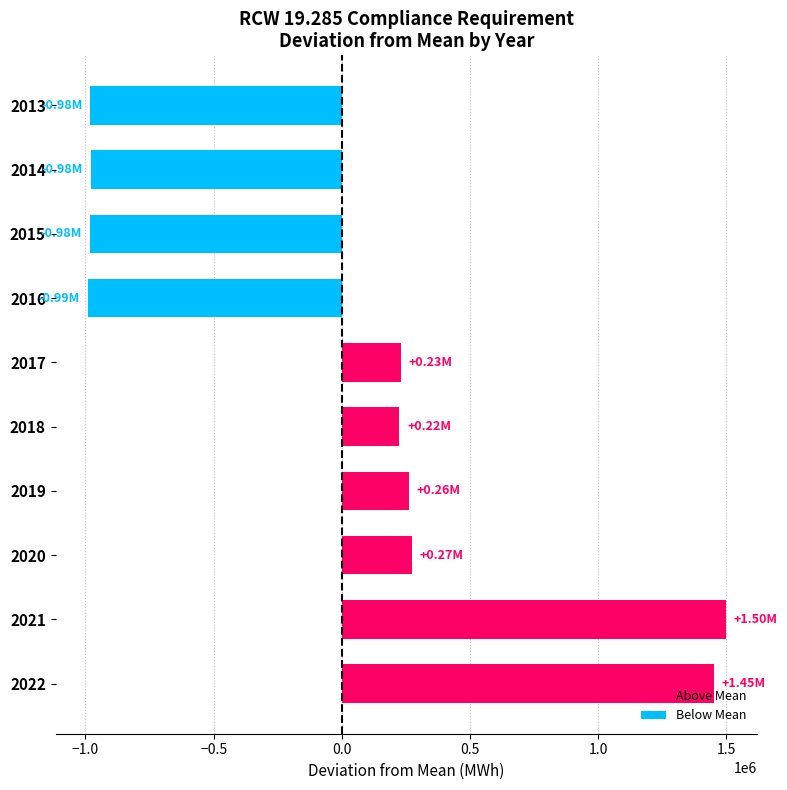

What is the difference between the maximum and minimum values?

2488119.0